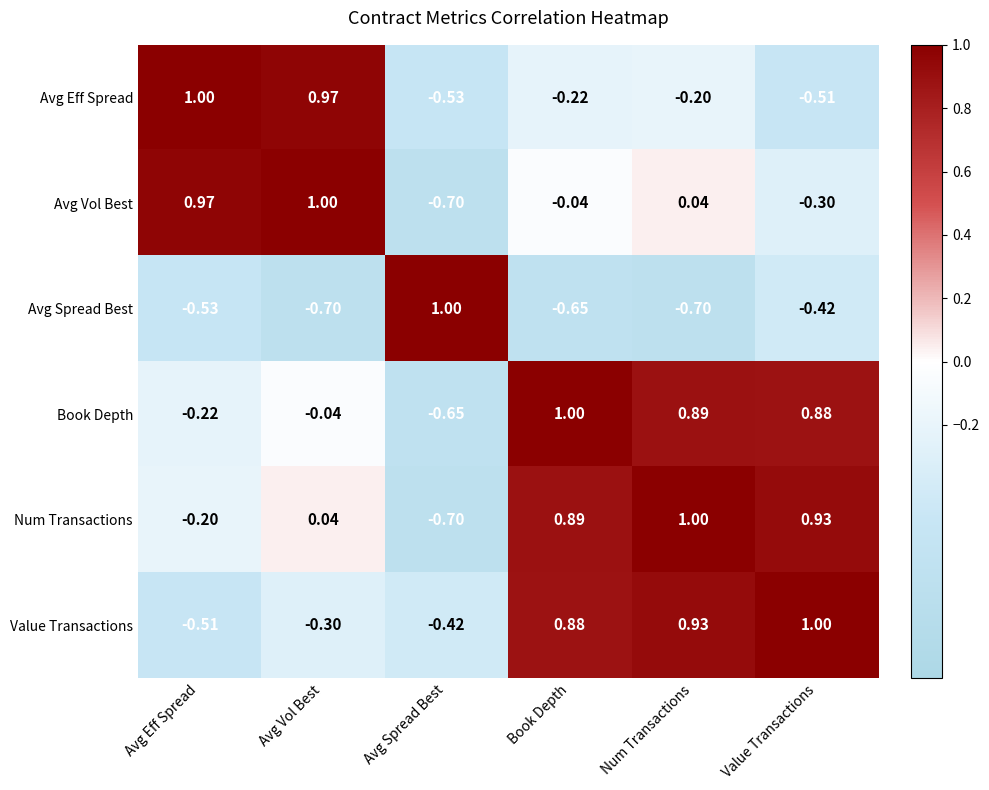

Where is Num Transactions nearest to the value 0?

Avg Vol Best